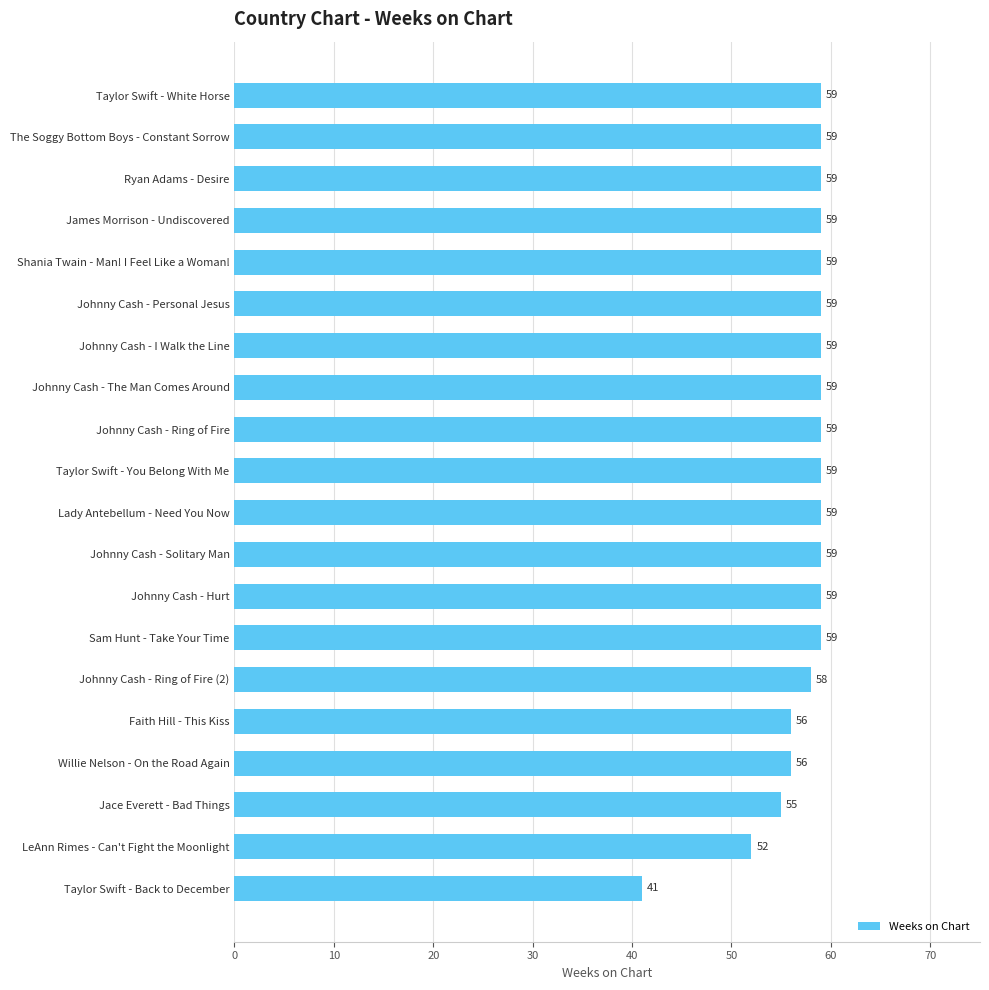

What is the greatest value displayed?

59